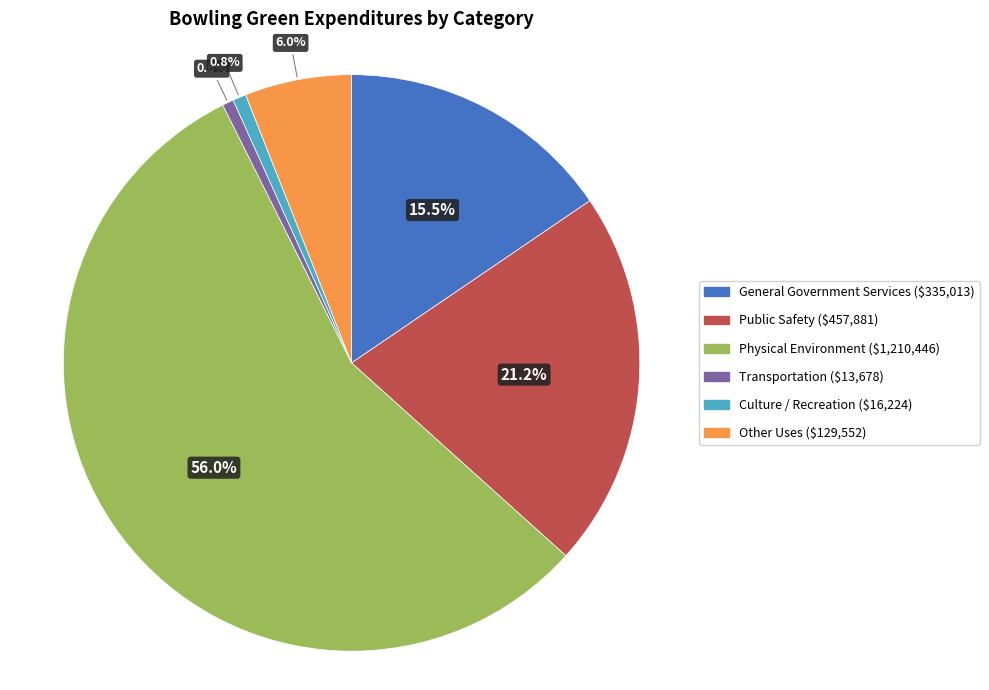

Does Culture / Recreation account for over 50% of the chart?

No